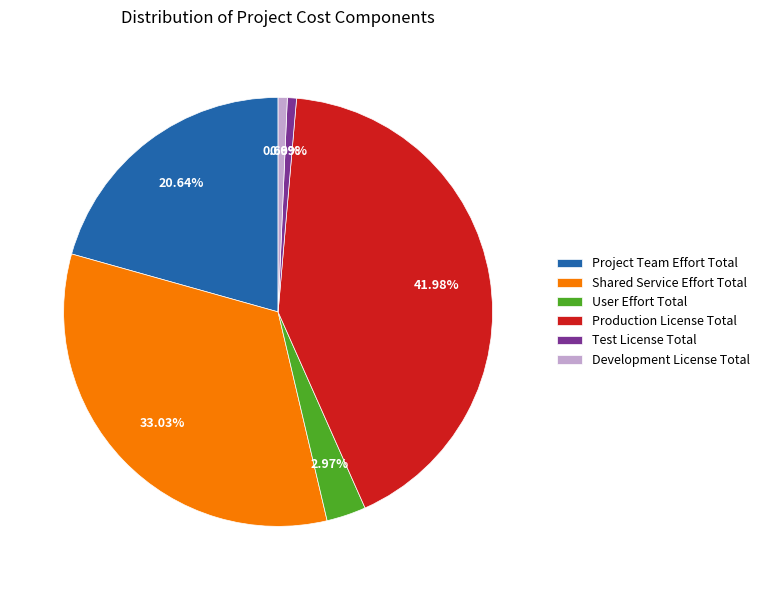

Is there a majority slice in this chart?

No